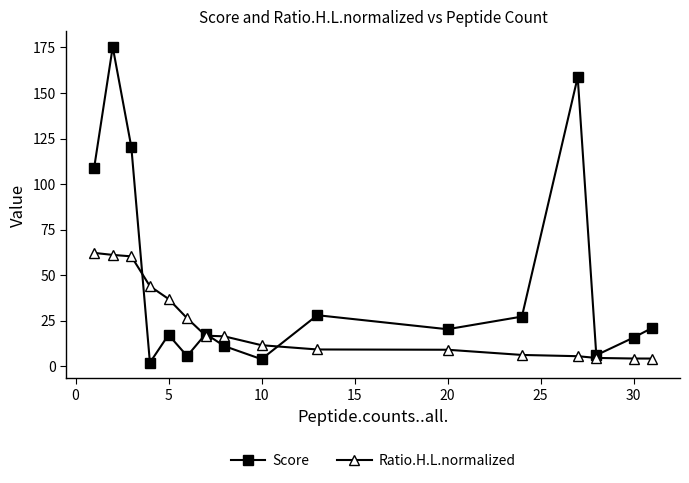

At how many categories does at least one series exceed 88?

4